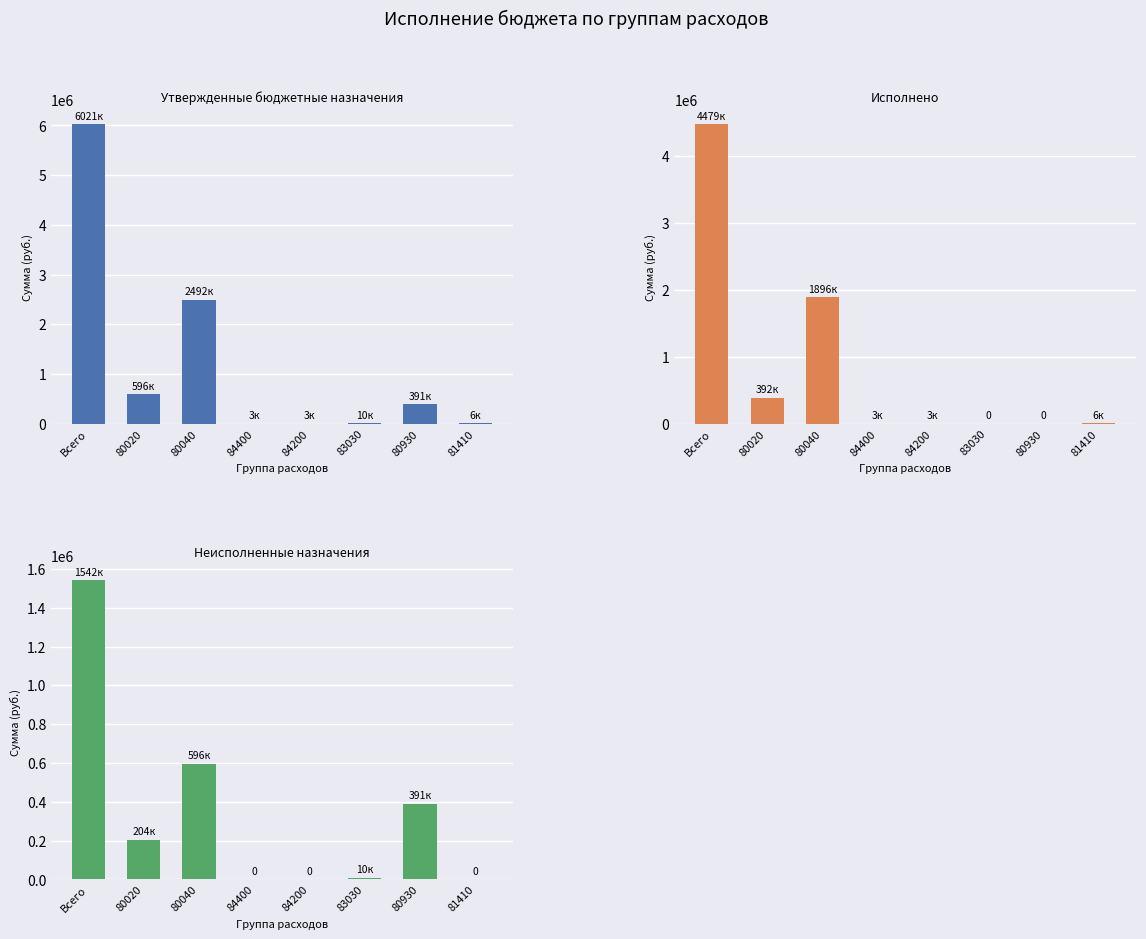

Are the bars grouped side by side (vs. stacked)?

Yes